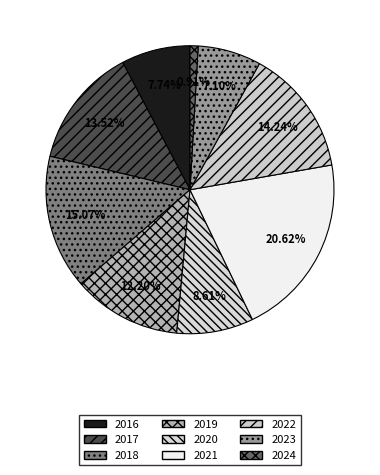

How many segments does this pie chart have?

9